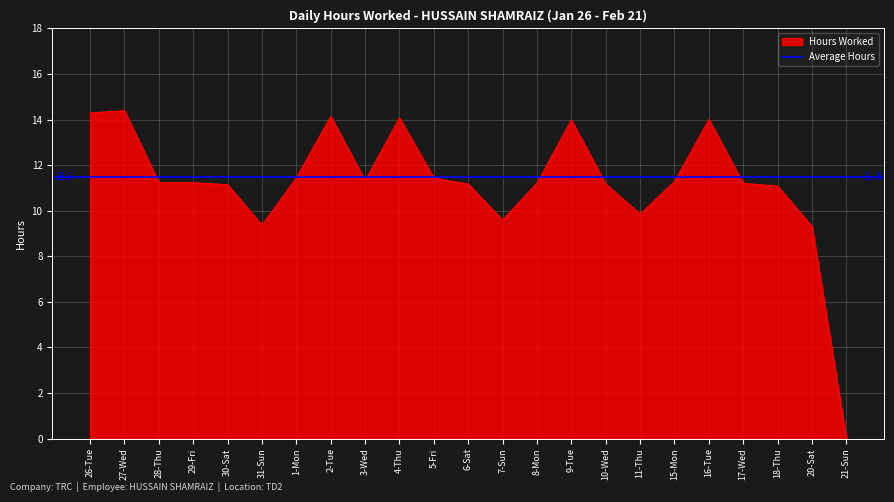

What is the value of the 15th point from the left?

14.0